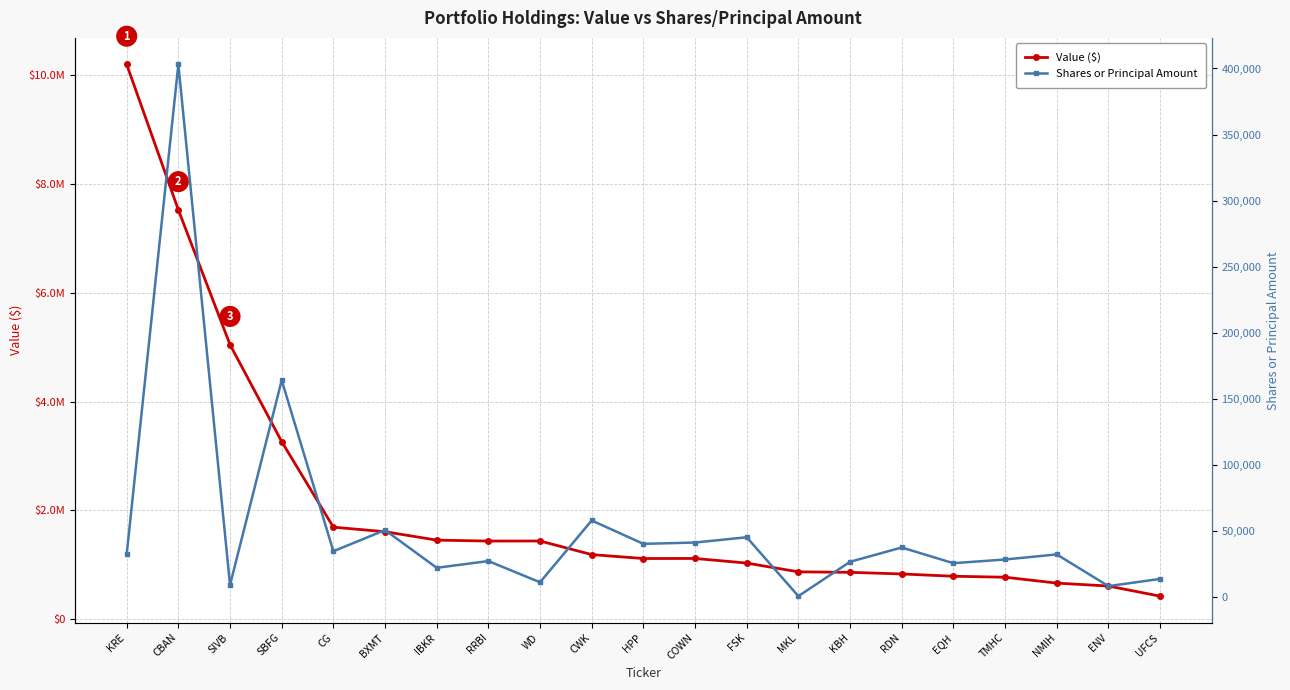

Reading left to right, what are all the values shown in this chart?

Value ($): 10199000	7525000	5047000	3265000	1691000	1608000	1453000	1436000	1437000	1187000	1115000	1116000	1031000	870000	861000	831000	789000	771000	663000	609000	423000
Shares or Principal Amount: 32286	403031	9022	164002	34575	50589	22050	27143	11102	57866	40171	41167	45172	590	26593	37425	25533	28331	32174	8185	13610